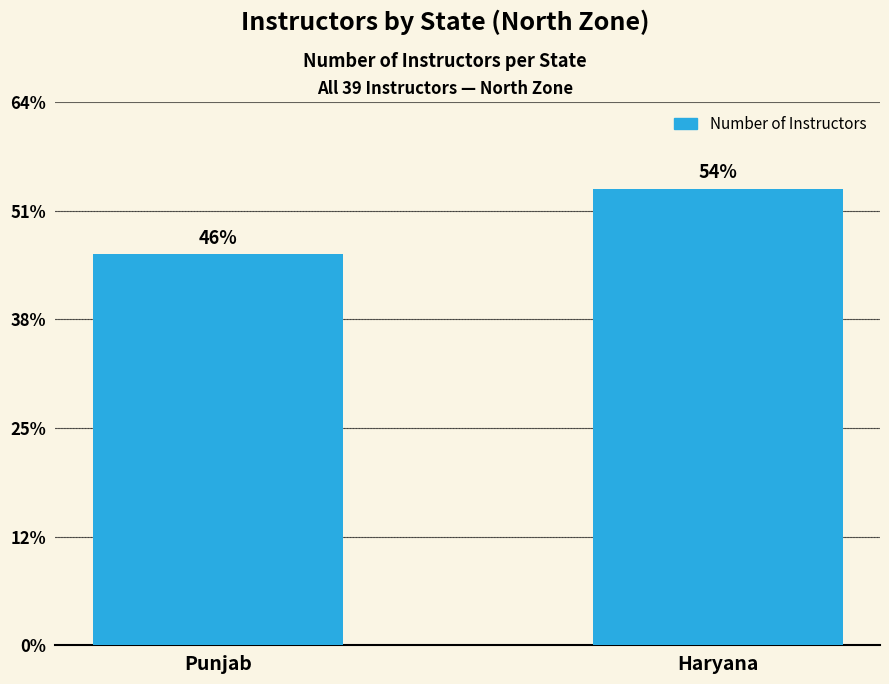

Are the bars horizontal?

No